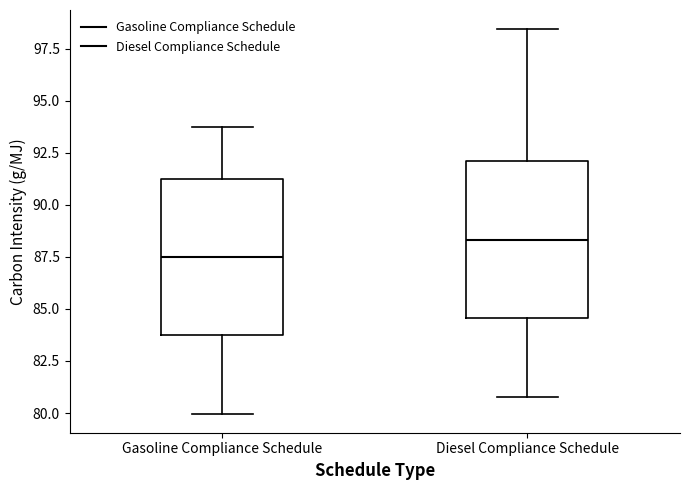

Reading left to right, transcribe this box plot: for each box, give where its median line is, the range the box spans, and where its two whiskers end, as read against the y-axis. The values are not printed on the chart, so give them approximately, as read against the axis.

Gasoline Compliance Schedule: median 87.5, box 83.5 to 91.0, whiskers 80.0 to 93.5
Diesel Compliance Schedule: median 88.5, box 84.5 to 92.0, whiskers 81.0 to 98.5